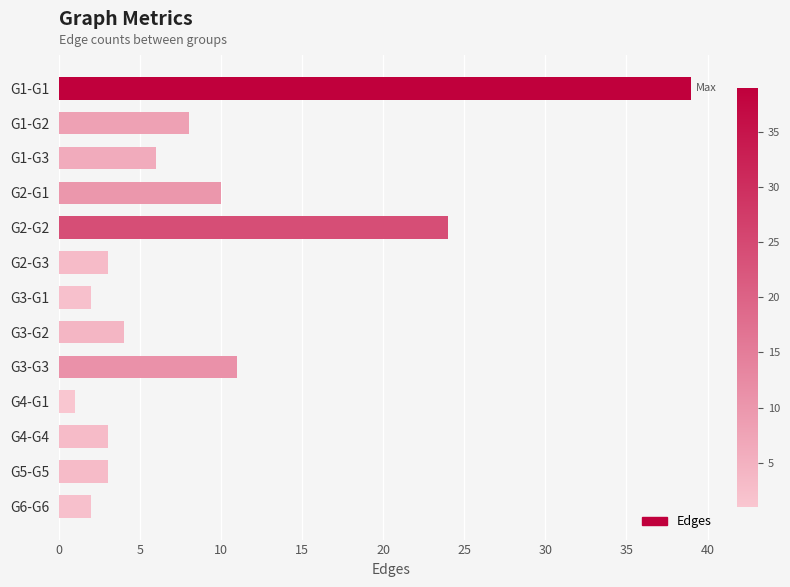

How many distinct data groups are displayed?

1